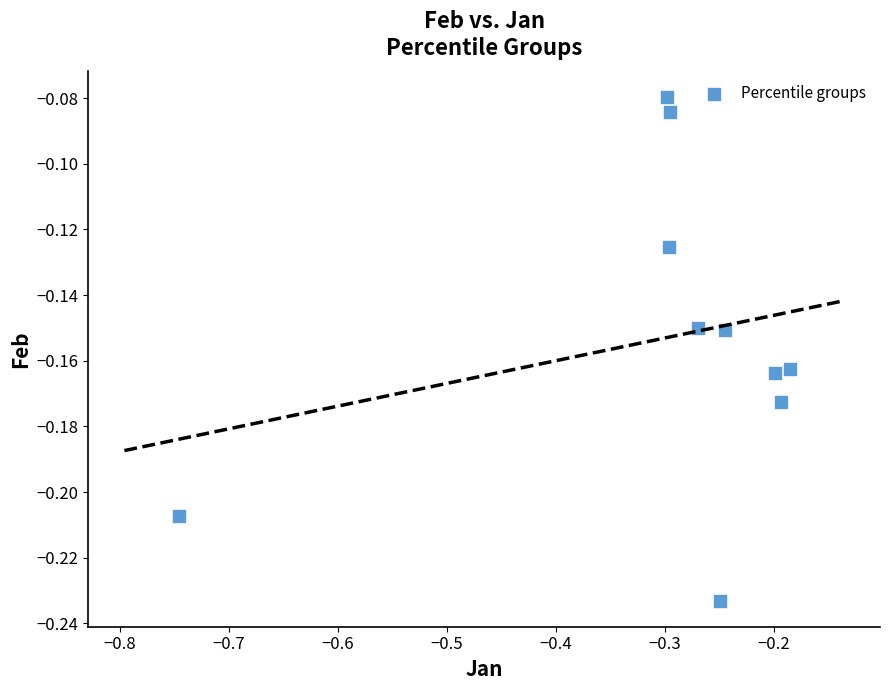

What is the range of X values (max minus min)?

0.6